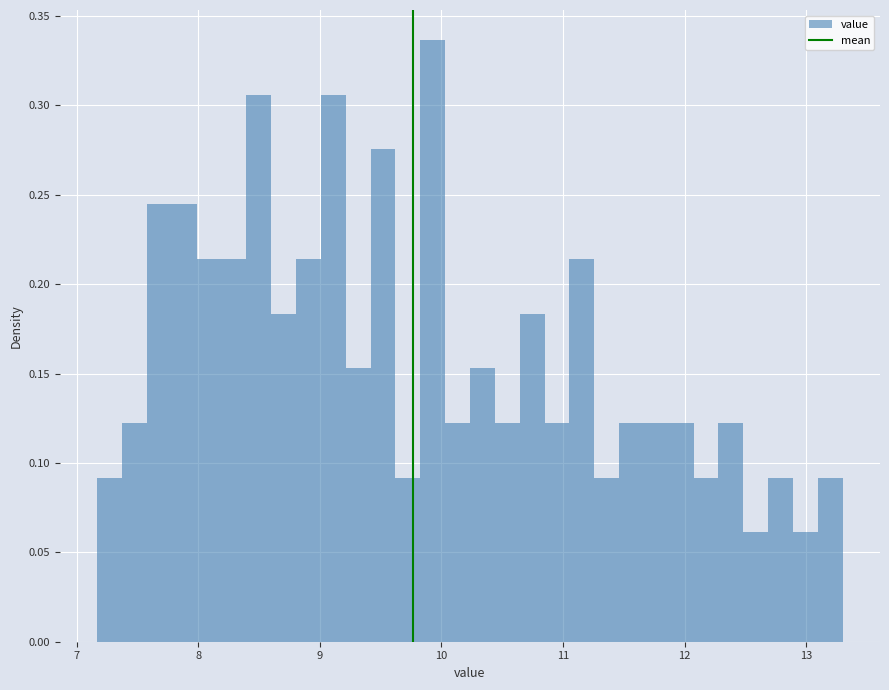

Around what value on the x-axis is the tallest bar? Give the approximate position of its centre, as read against the axis.

9.9